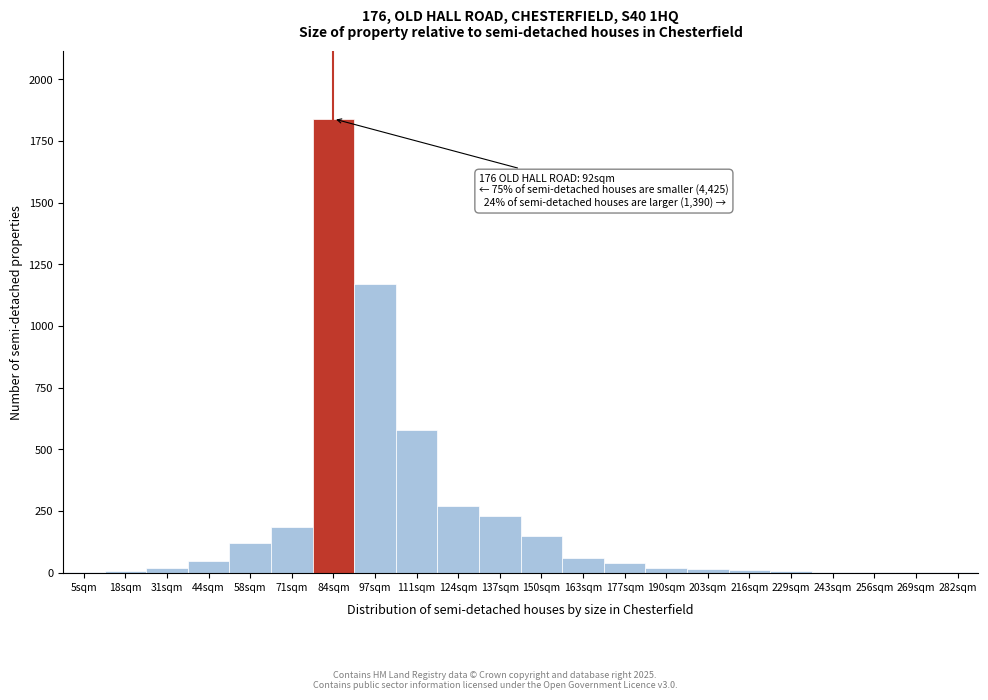

True or false: the data shows 2910 at 84sqm.

False